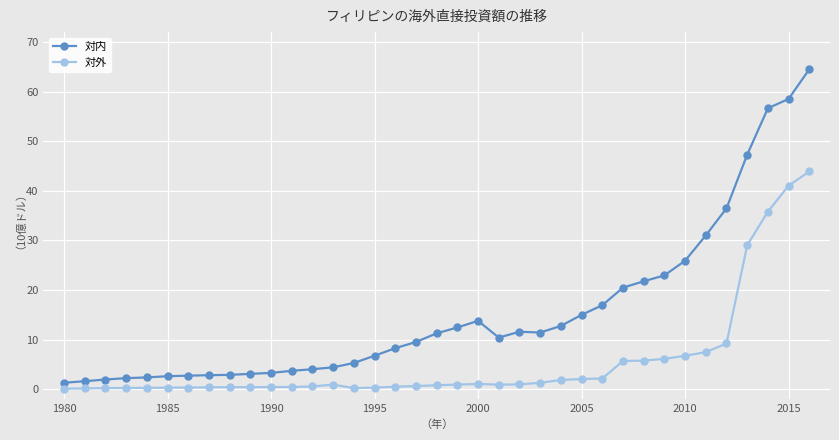

What is the difference between the maximum and minimum values in the 対内 series?

63.2